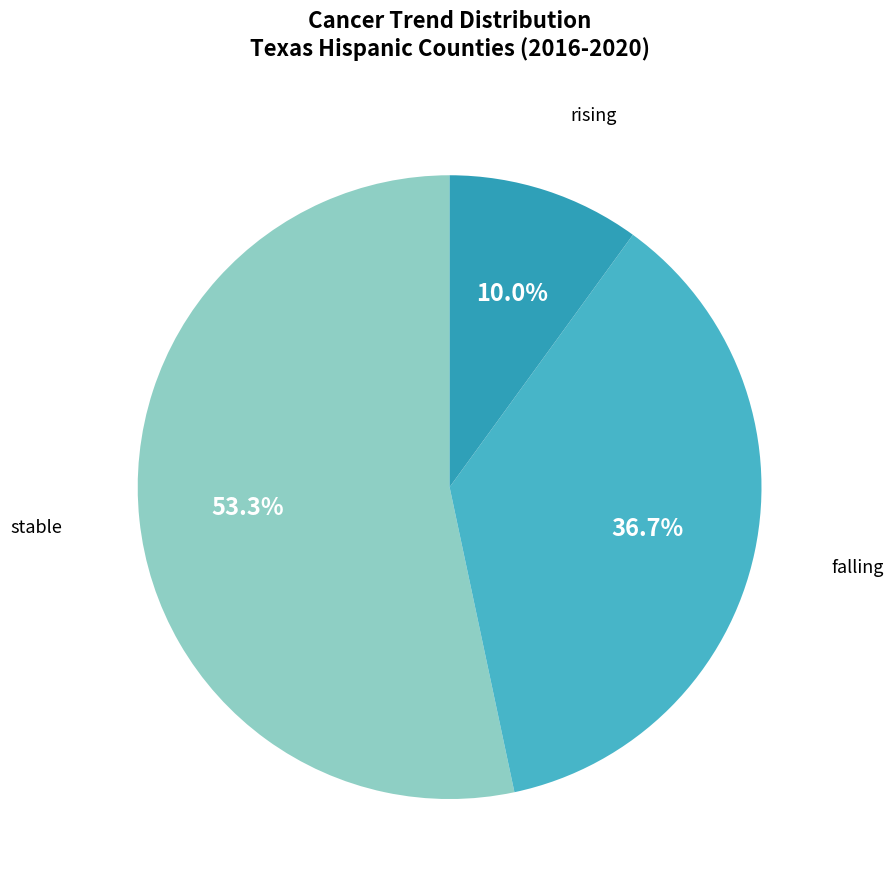

To the nearest percent, what is the difference between the largest and smallest slice percentages?

43%